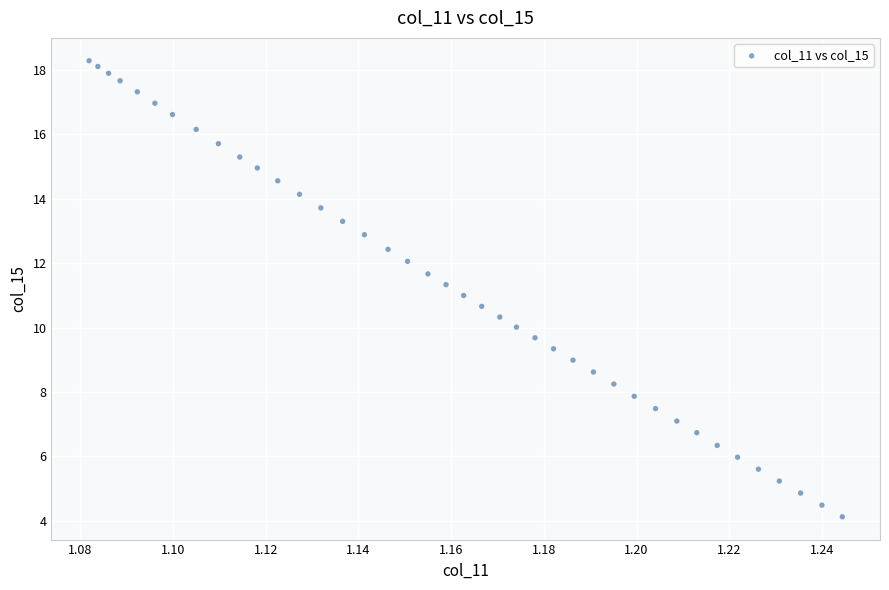

What is the range of Y values (max minus min)?

14.2